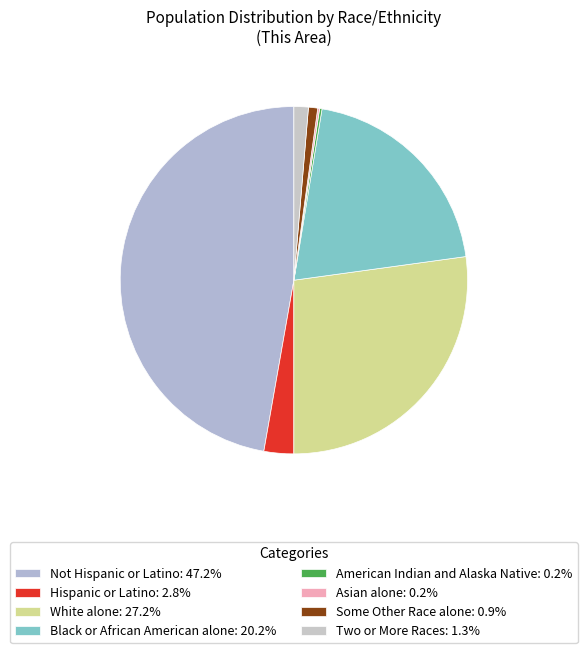

What percentage is the Some Other Race alone slice, to the nearest percent?

1%